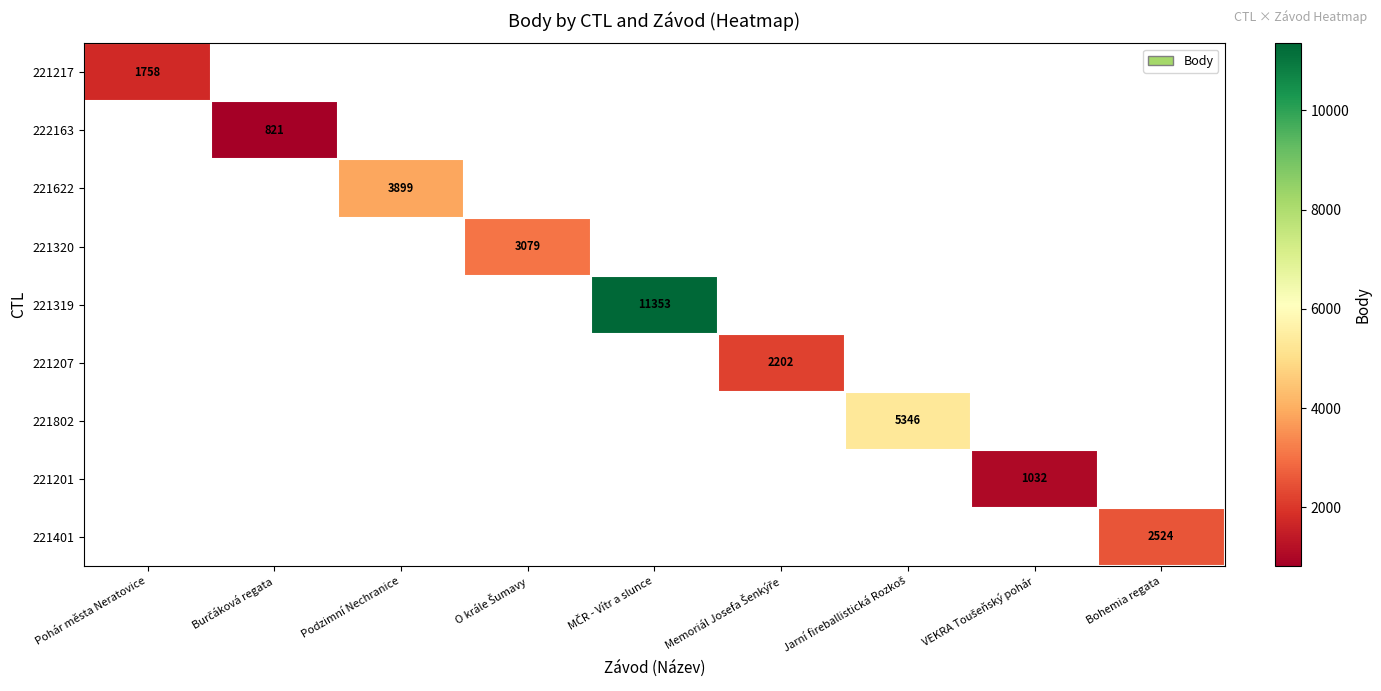

Is it true that 221401 equals 2524 at Bohemia regata?

True